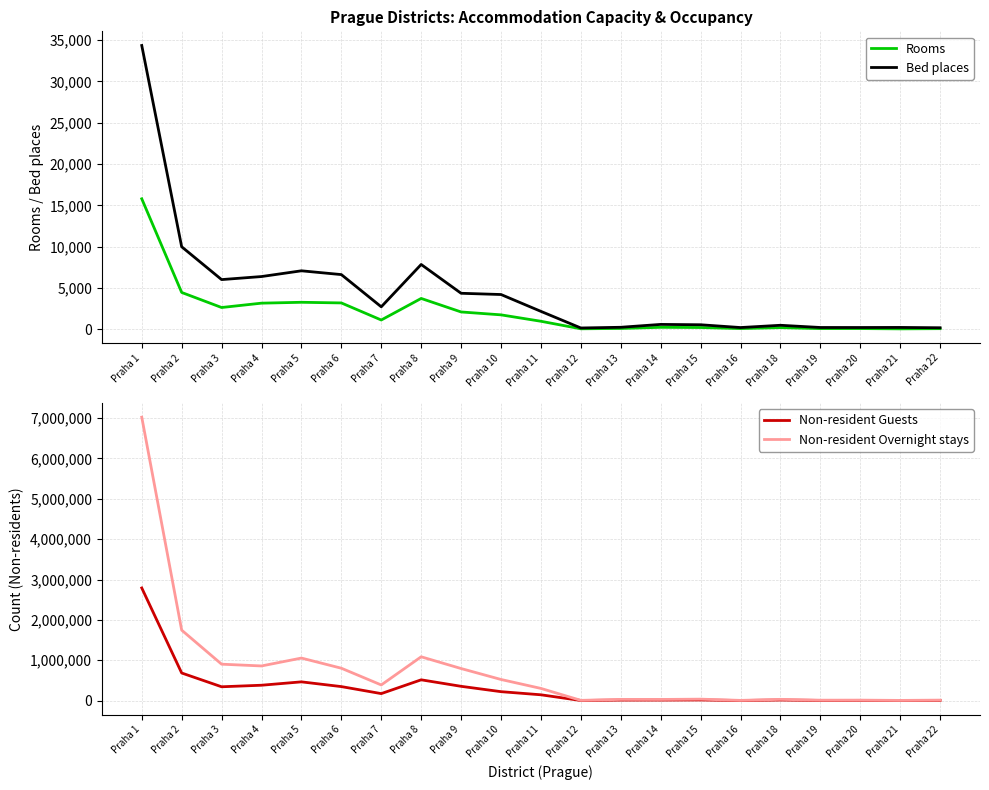

What is the lowest value of the Non-resident Overnight stays series?

5142